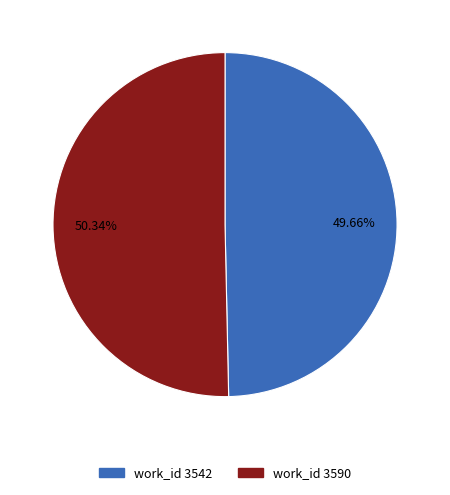

Does any single category account for the majority?

Yes